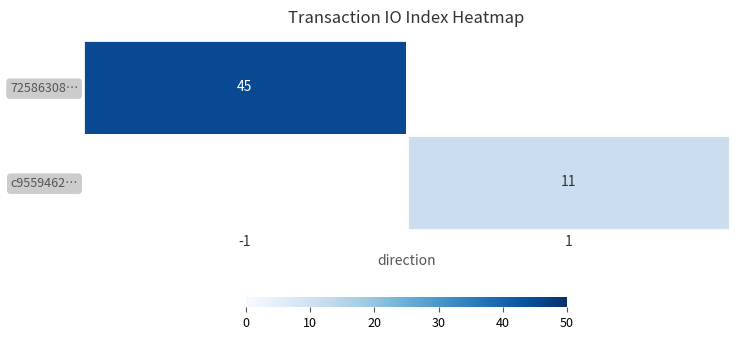

Which category has the highest value in the 72586308… series?

-1